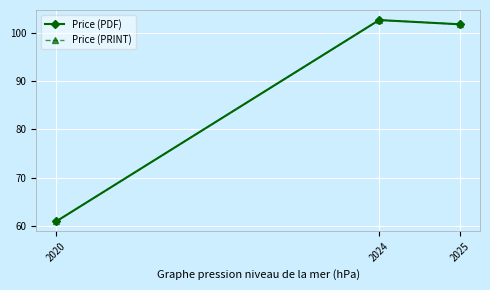

Is this an area chart (filled region under the line)?

No